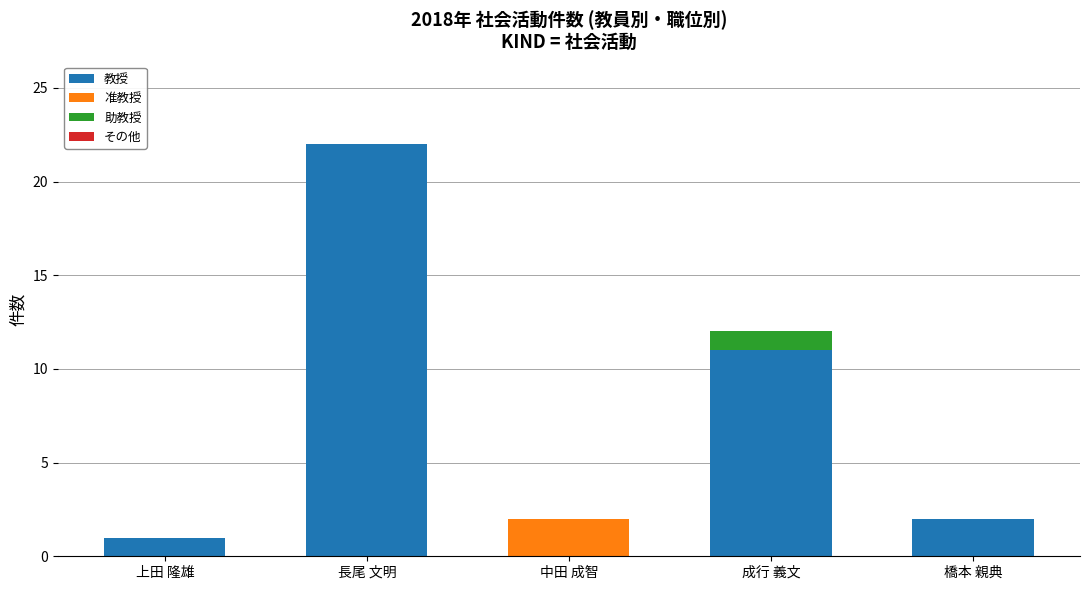

What is the difference between the 教授 values at 中田 成智 and 上田 隆雄?

1